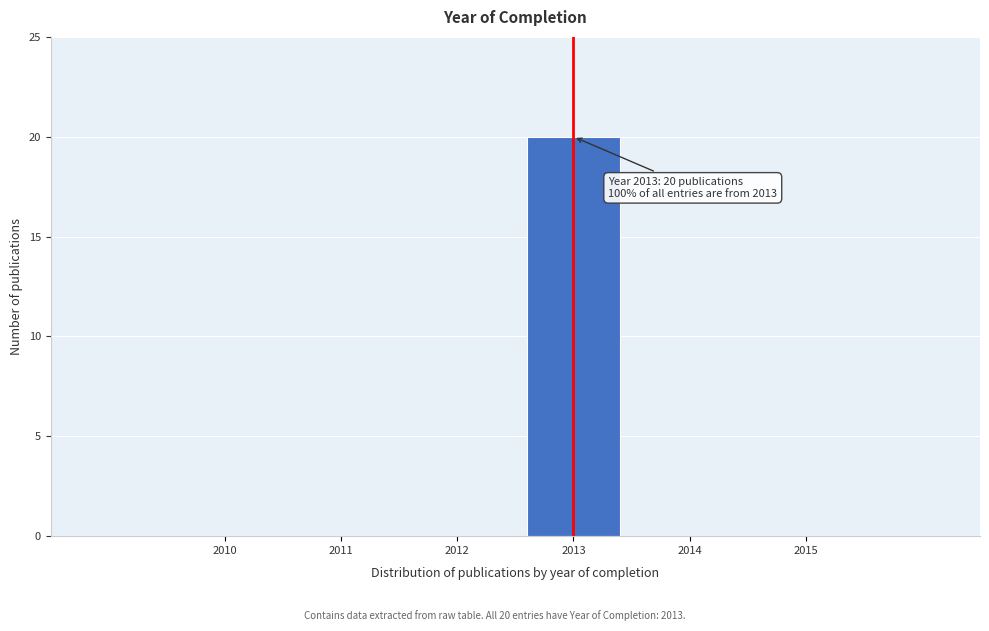

Reading left to right, what are all the values shown in this chart?

2010=0	2011=0	2012=0	2013=20	2014=0	2015=0